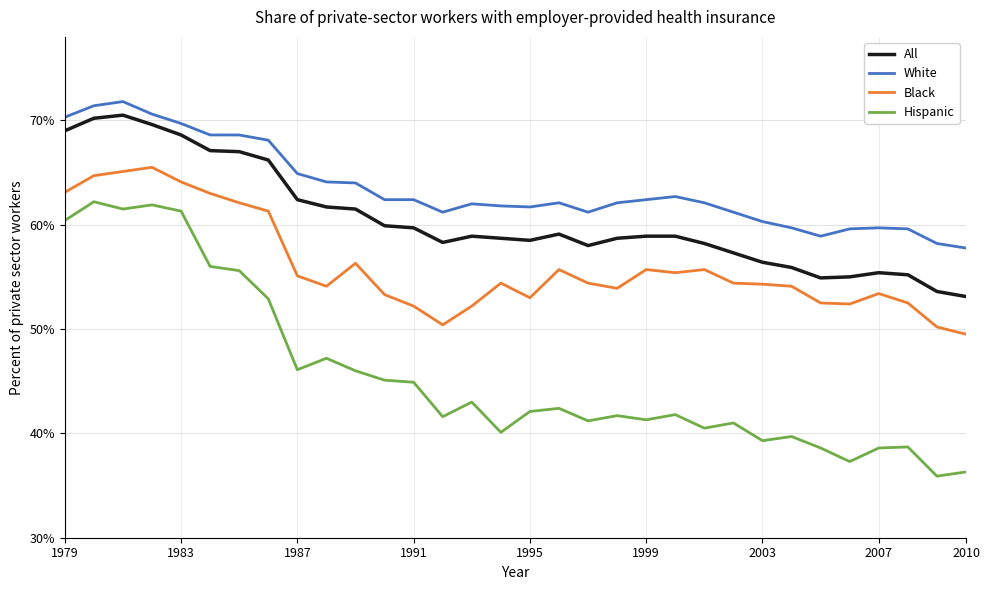

True or false: Hispanic and All intersect in this chart.

False